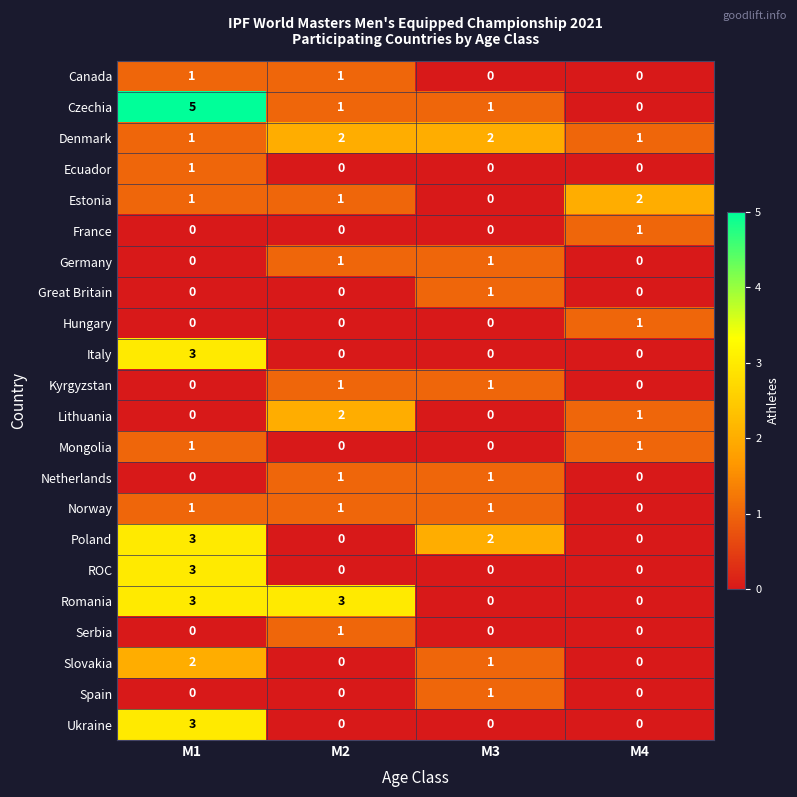

How many values in Hungary are above zero?

1